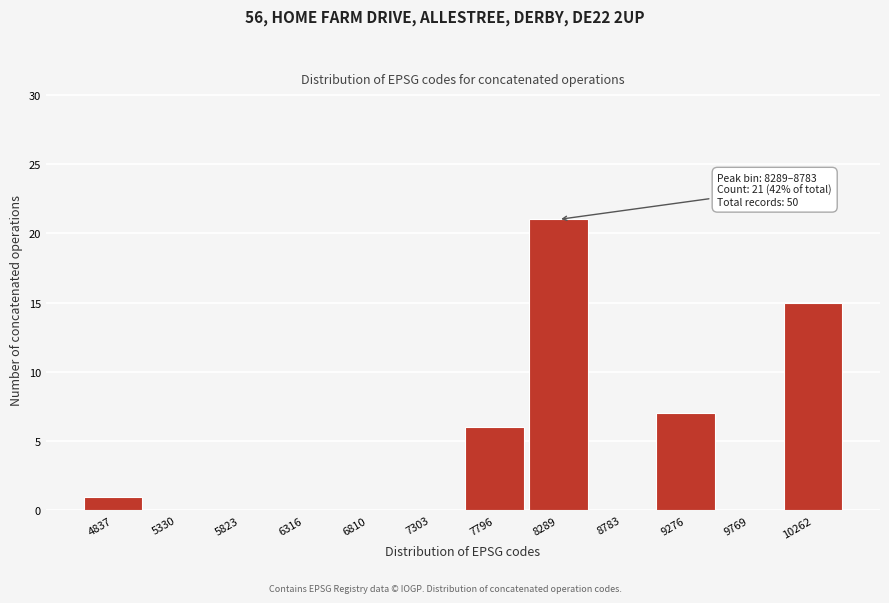

Reading left to right, what are all the values shown in this chart?

4837=1	5330=0	5823=0	6316=0	6810=0	7303=0	7796=6	8289=21	8783=0	9276=7	9769=0	10262=15